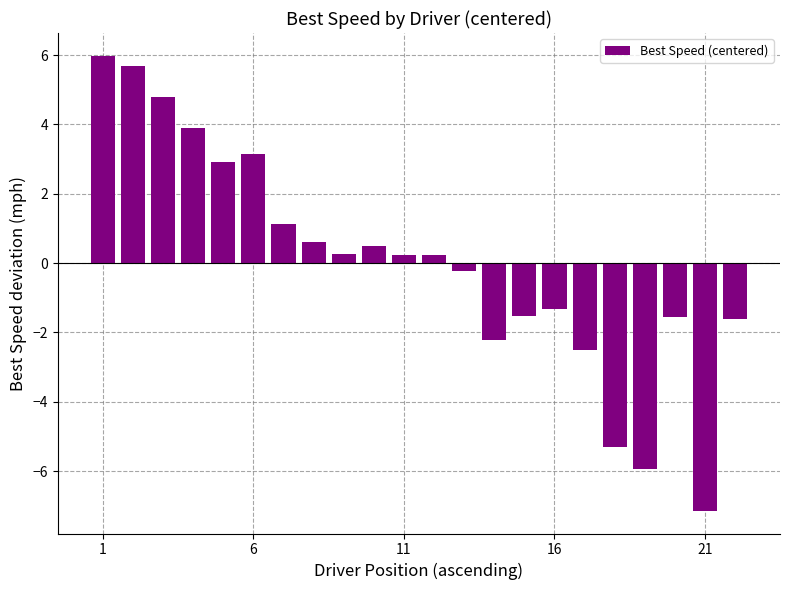

What is the value of the 6th bar from the left?

3.2